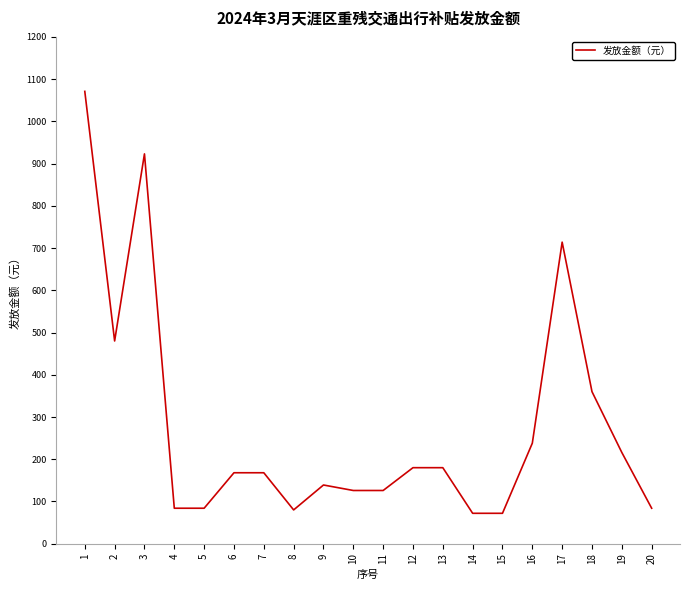

What is the ratio of the value at 18 to the value at 7?

2.1